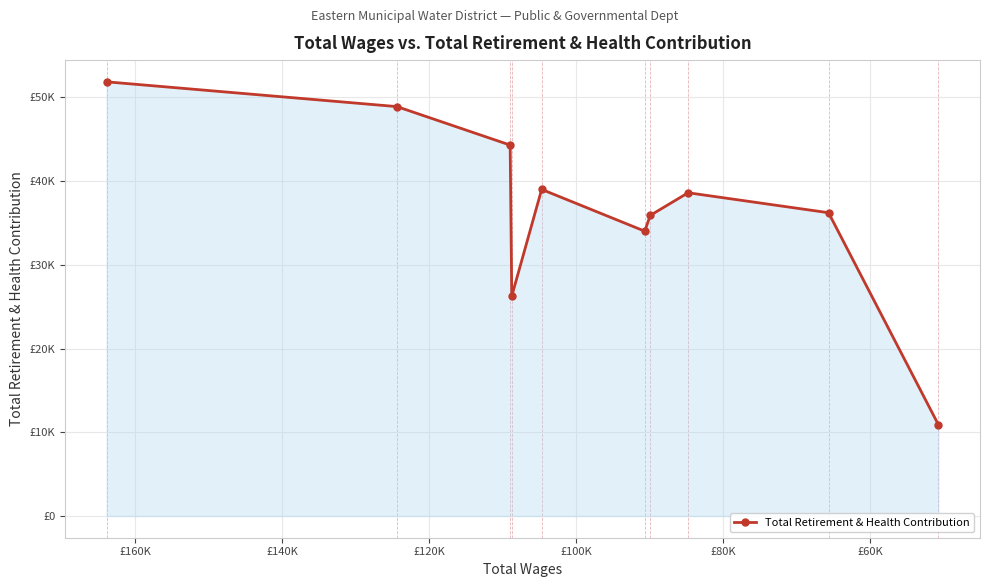

True or false: the data shows 16466 at £100K.

False